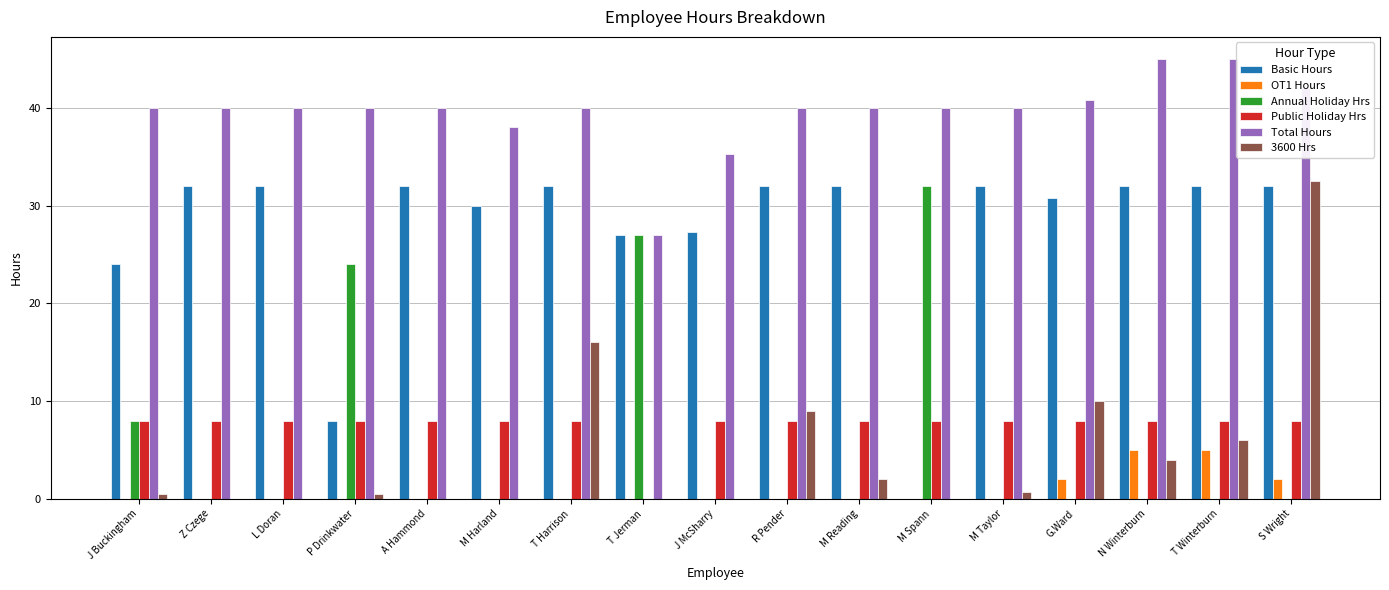

How many positive values does the Public Holiday Hrs series have?

16